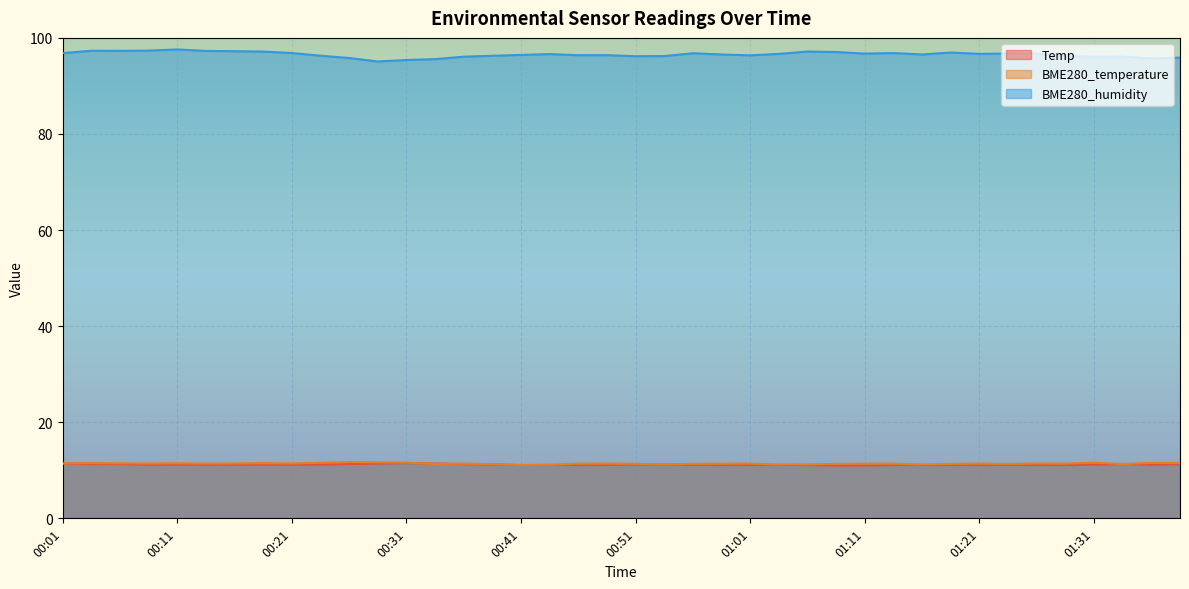

What position from the left is 00:04?

2